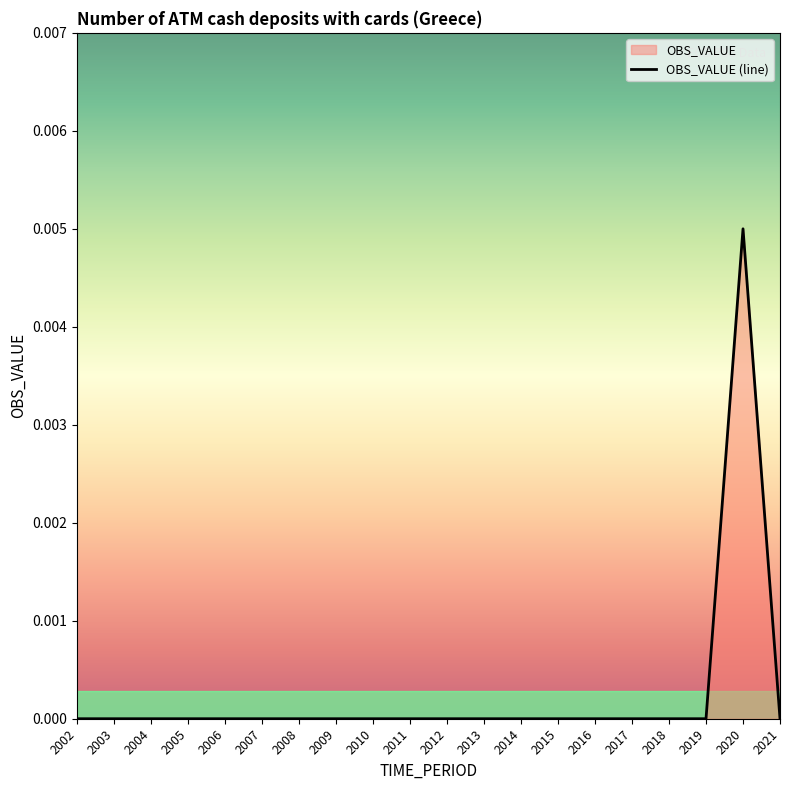

How many lines are shown in the chart?

1